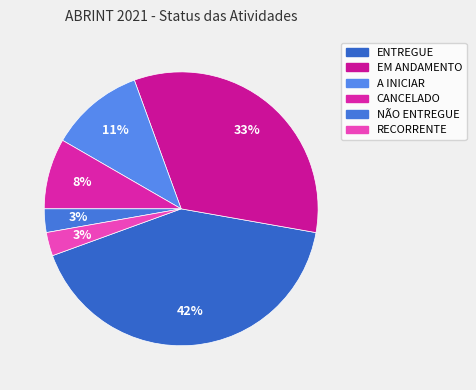

Does any single category account for the majority?

No